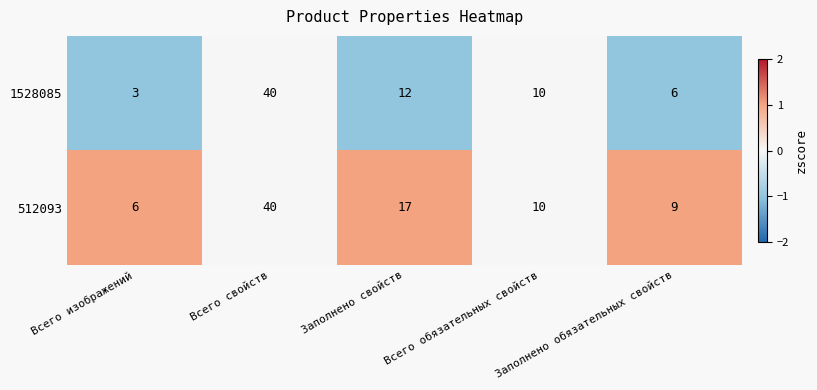

What is the spread (max minus min) of values at Заполнено обязательных свойств?

3